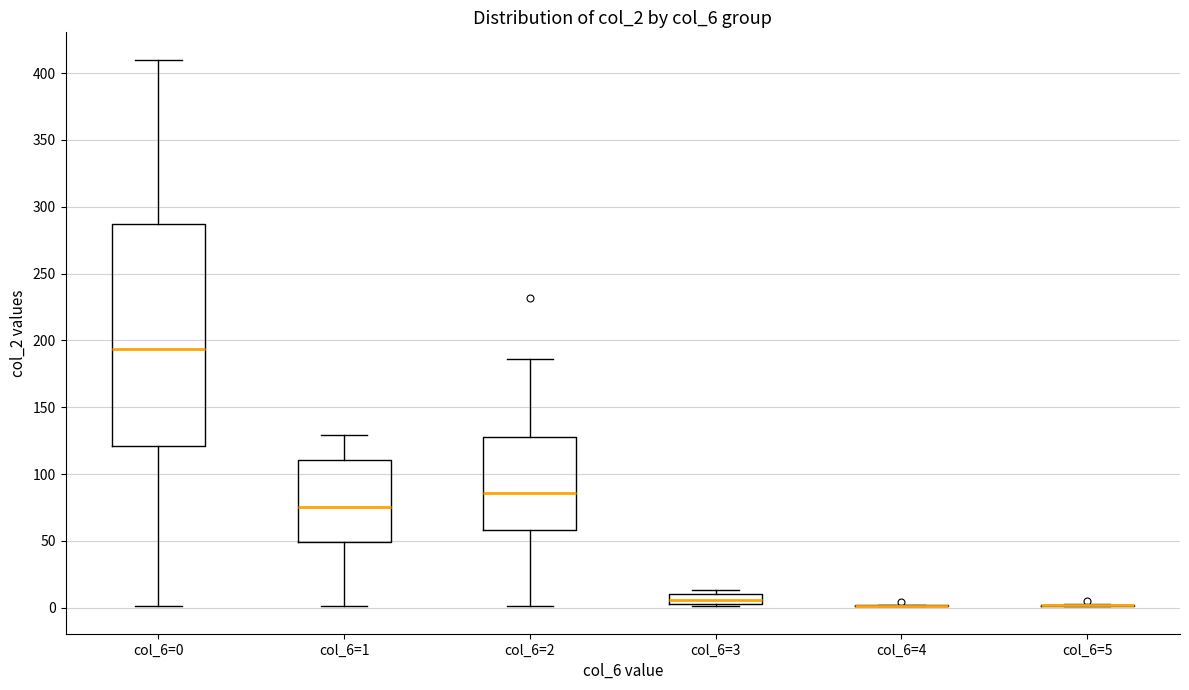

Which box is the tallest, from its lower edge to its upper edge?

col_6=0